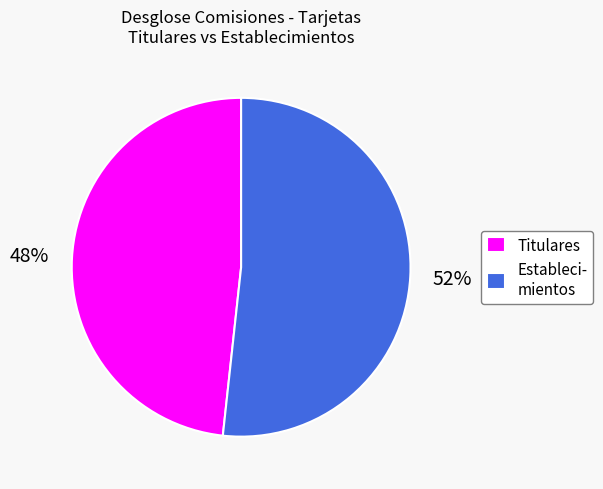

To the nearest percent, what is the combined percentage of Estableci- mientos and Titulares?

100%